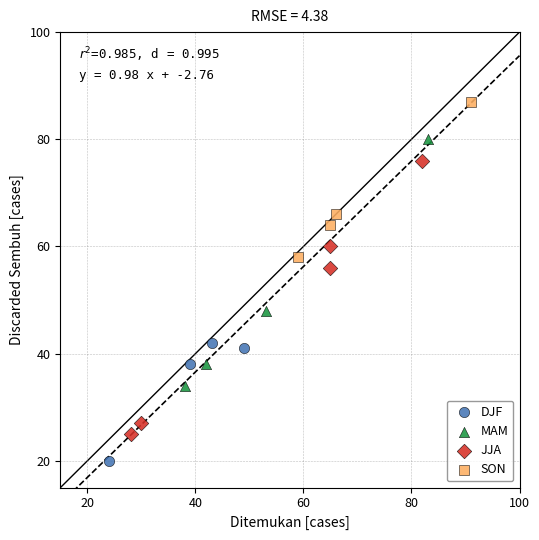

Which series has the largest Y range (max minus min)?

JJA